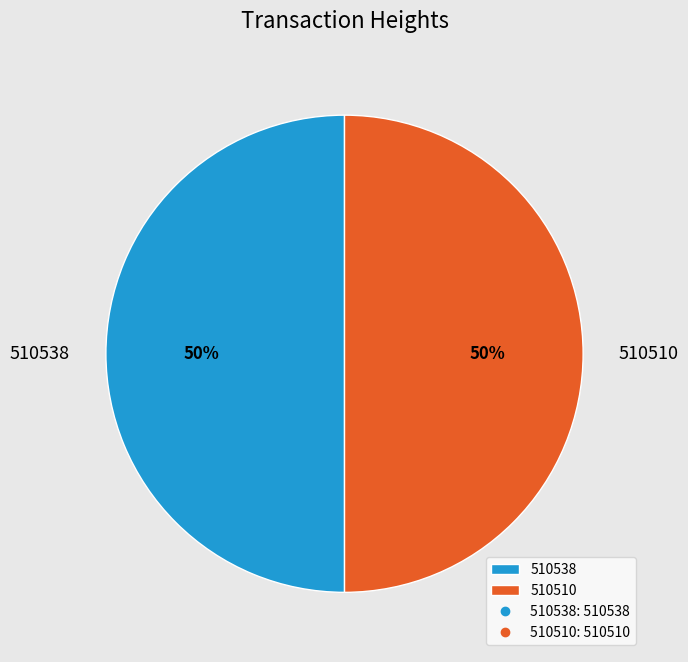

Is it true that 510510 is 56% of the pie?

False